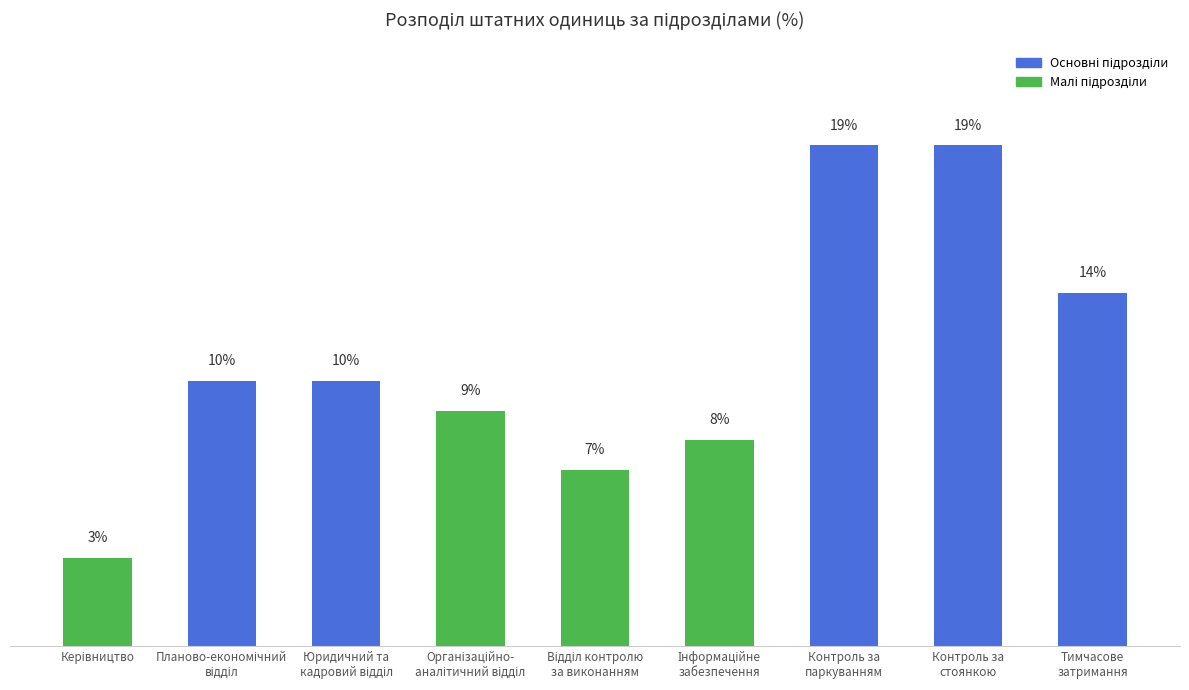

Is it true that the value at Контроль за
паркуванням is 19.3?

True